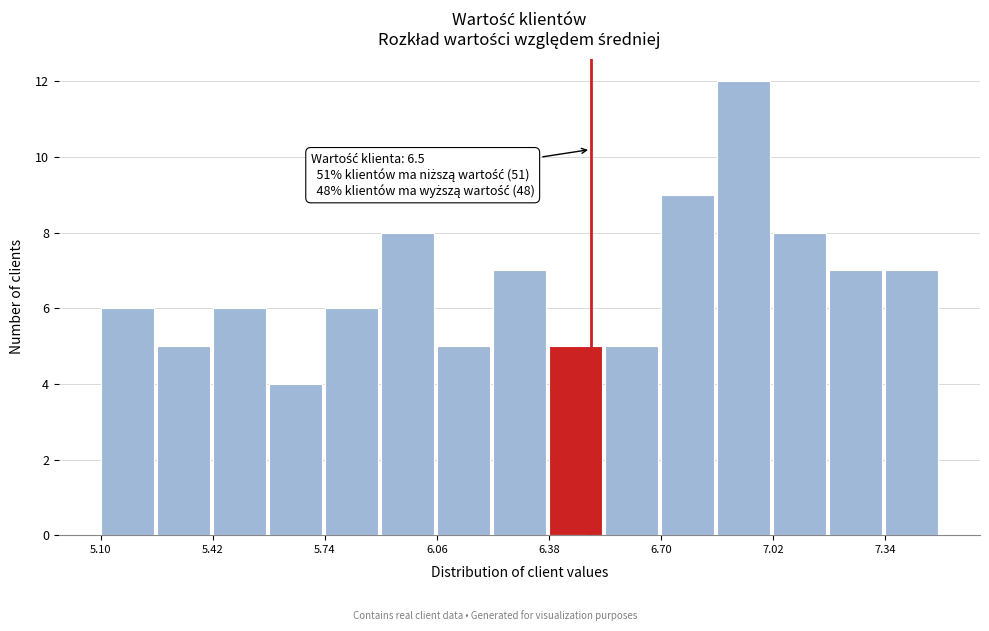

Around what value on the x-axis is the tallest bar? Give the approximate position of its centre, as read against the axis.

6.95